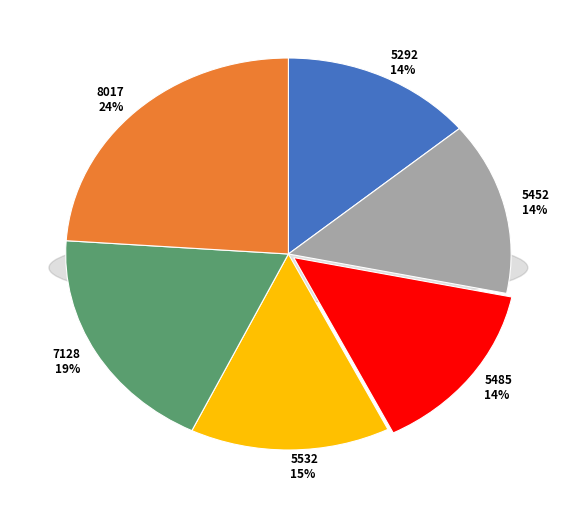

To the nearest percent, what is the average slice percentage?

17%